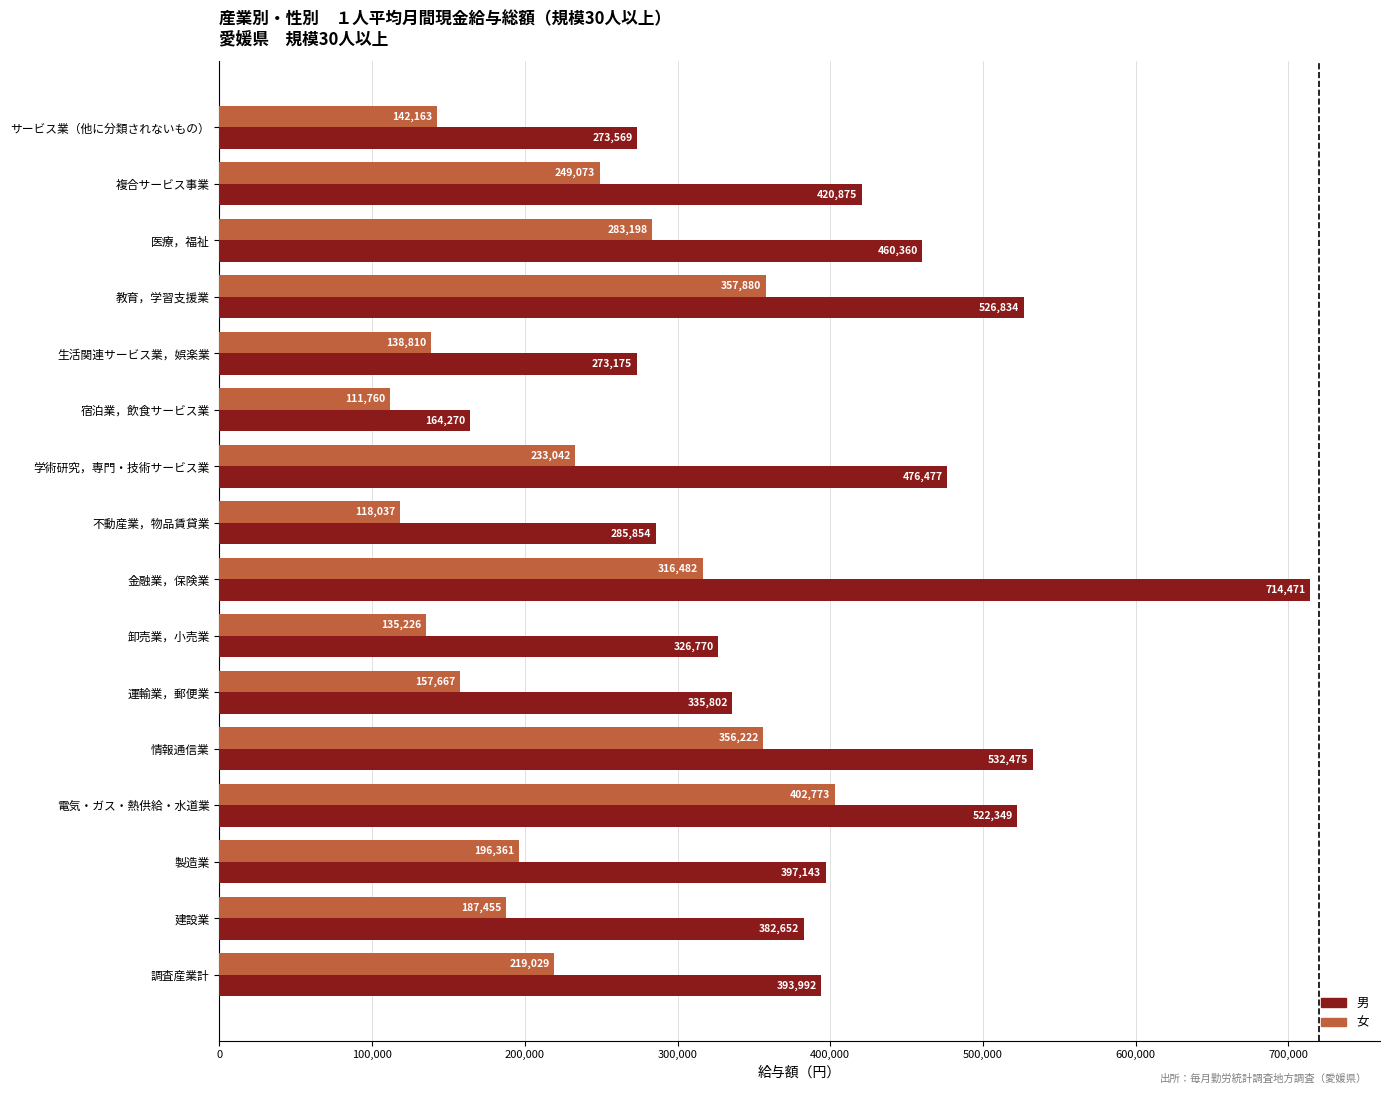

What are all the series names shown in the legend?

男, 女